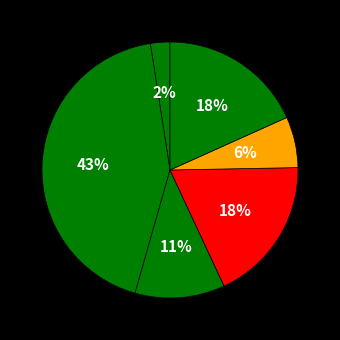

Count the number of slices in the pie.

6